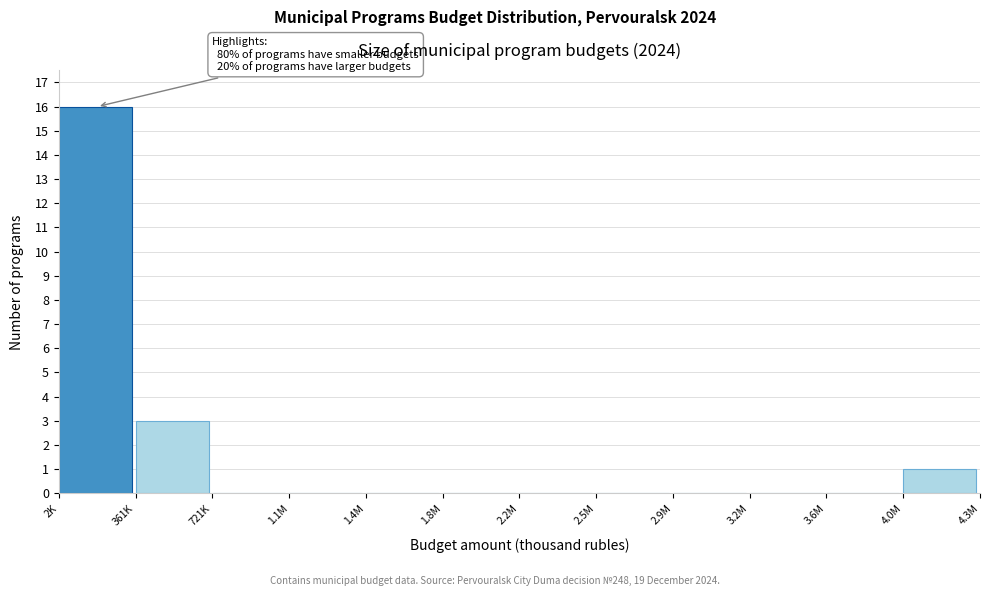

Reading left to right, what are all the values shown in this chart?

2K=16	361K=3	721K=0	1.1M=0	1.4M=0	1.8M=0	2.2M=0	2.5M=0	2.9M=0	3.2M=0	3.6M=0	4.0M=1